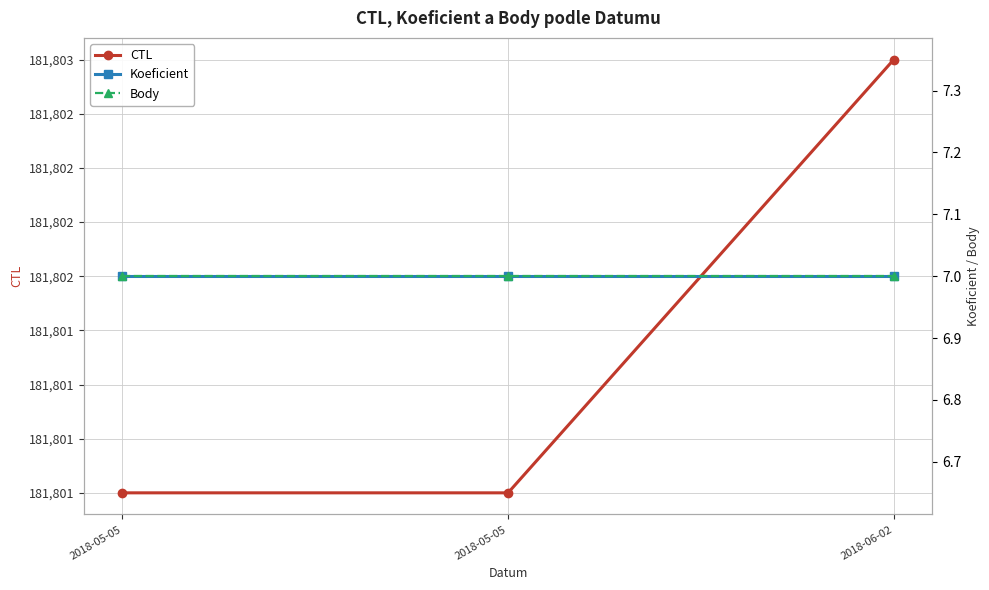

What is the greatest value displayed?

181803